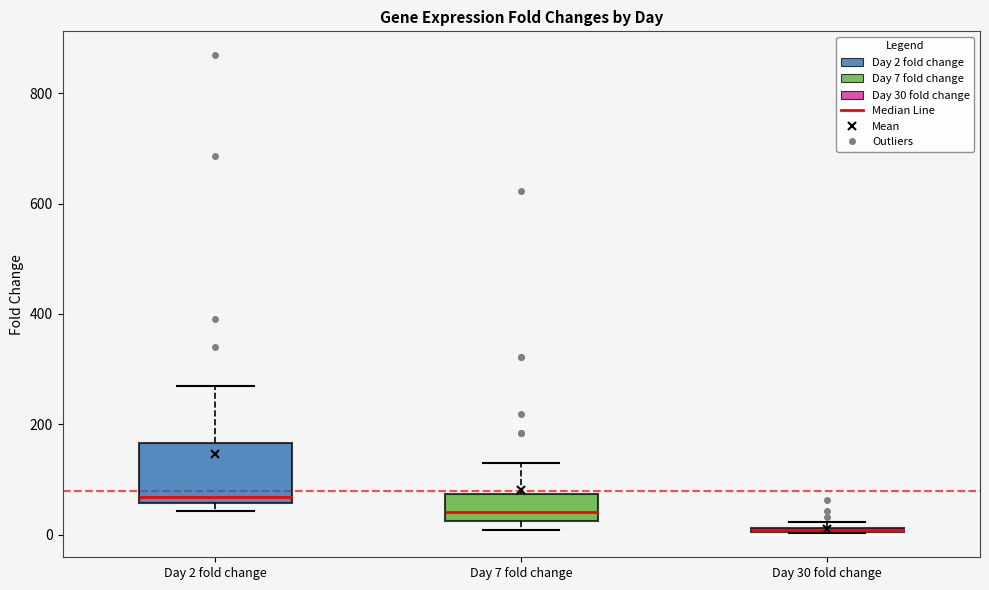

Comparing the boxes themselves (not the whiskers), which one is the tallest?

Day 2 fold change